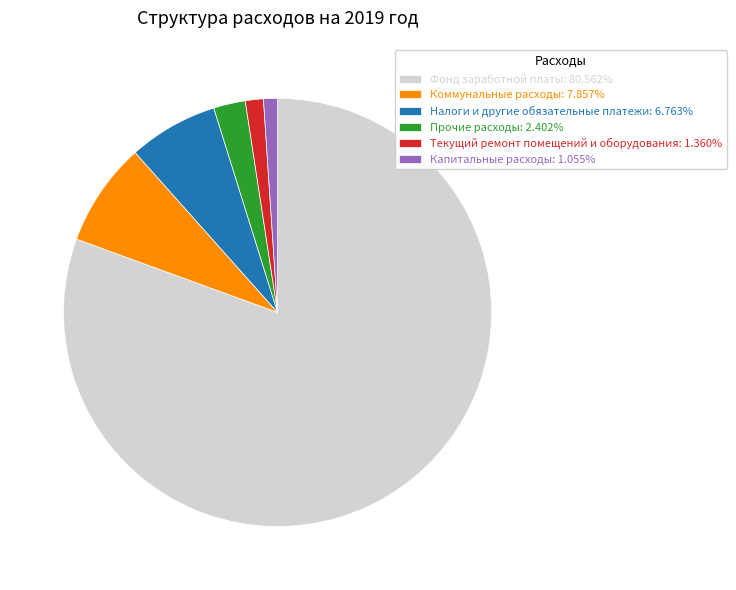

Does Фонд заработной платы: 80.562% account for over 50% of the chart?

Yes